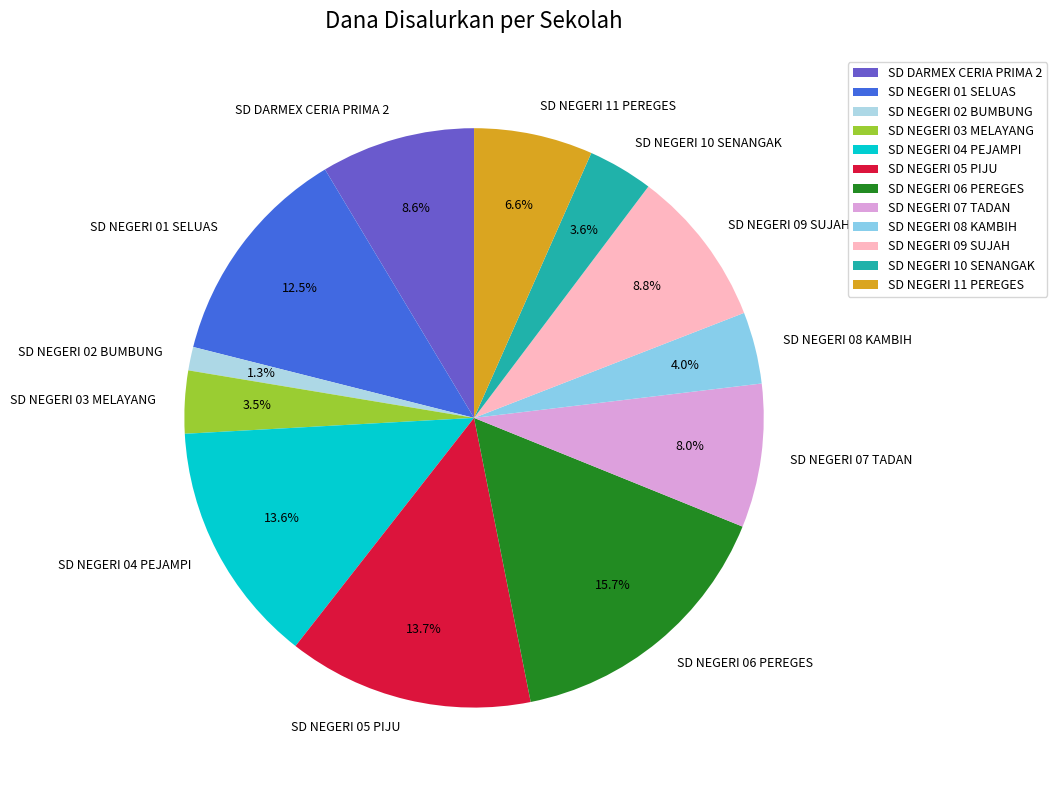

How many segments does this pie chart have?

12